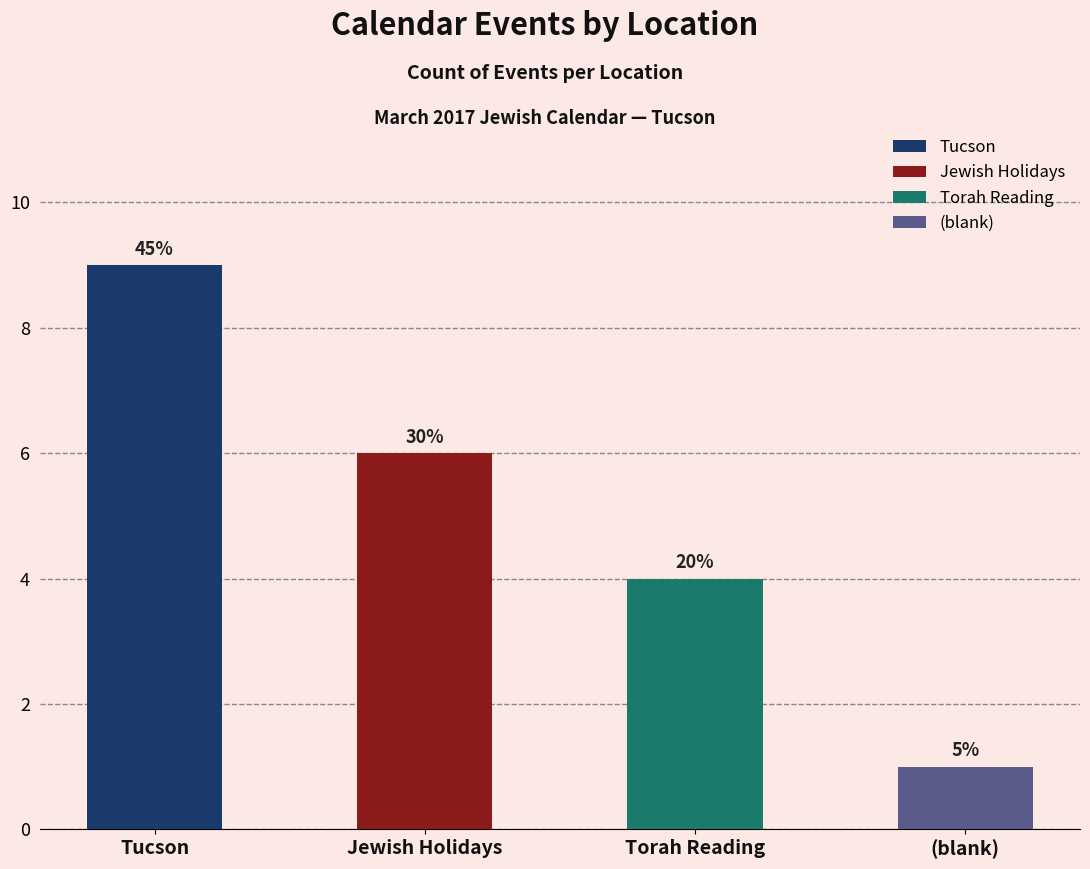

What is the change in value from Tucson to Torah Reading?

-5